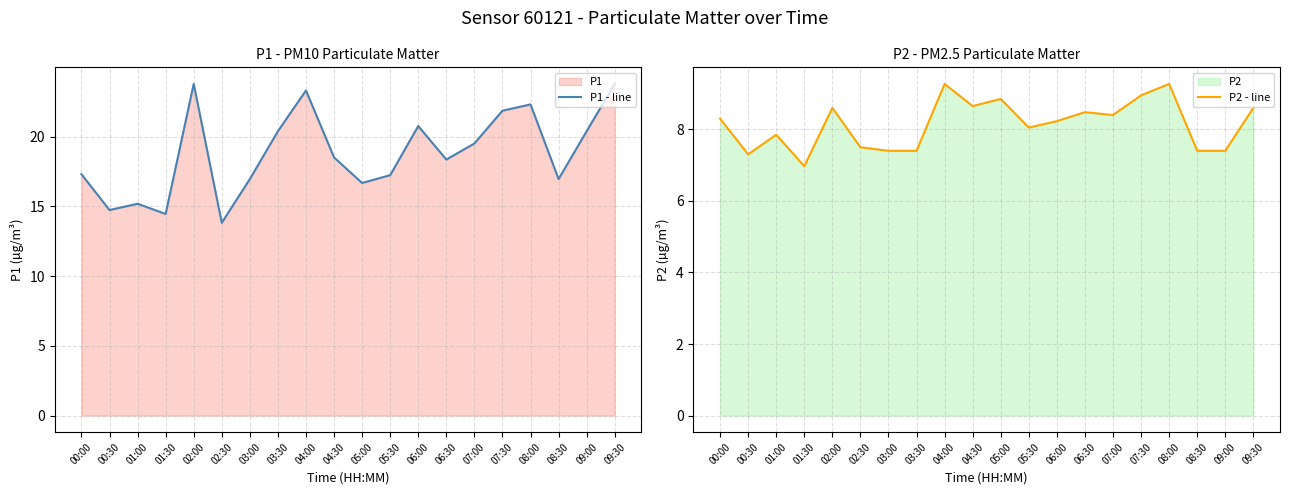

True or false: P1 - line has a value of 26.2 at 01:00.

False